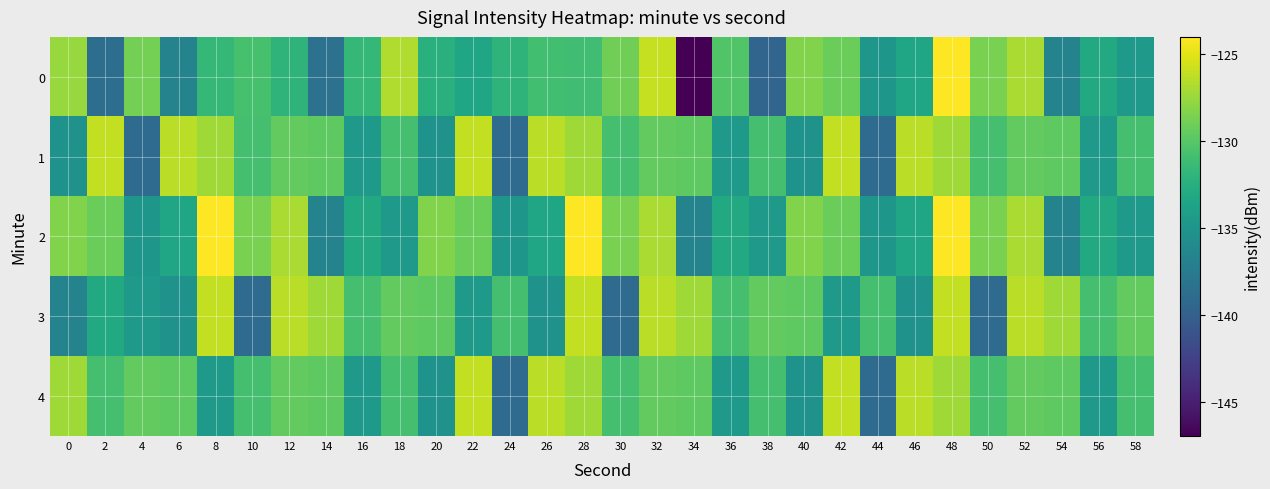

Which has a higher value, 12 or 26?

26